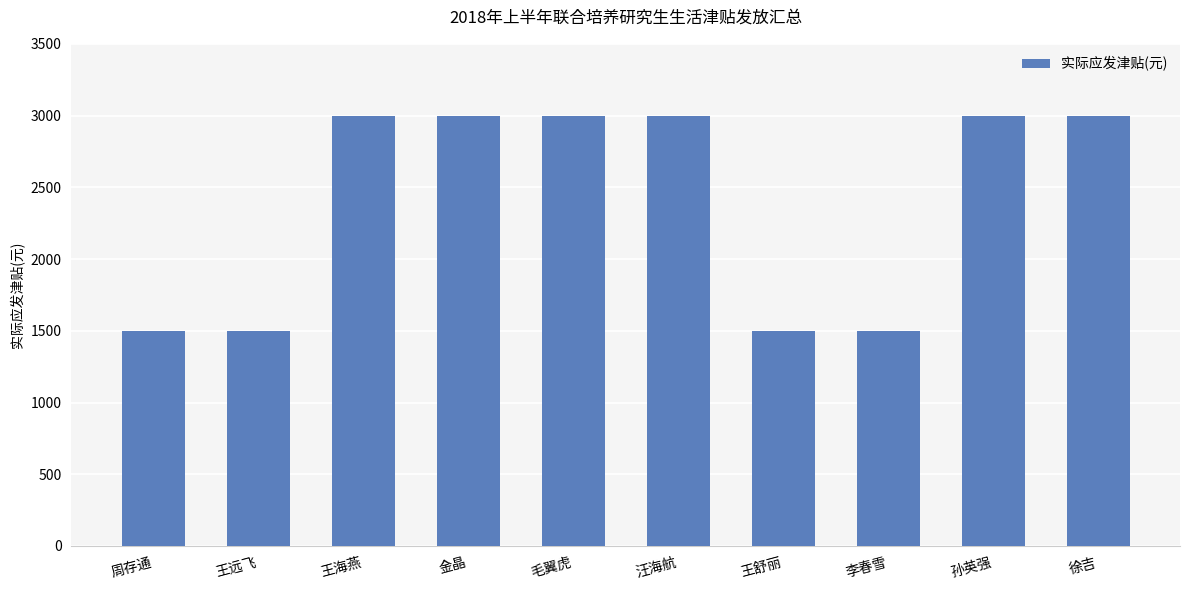

What is the sum of all values?

24000